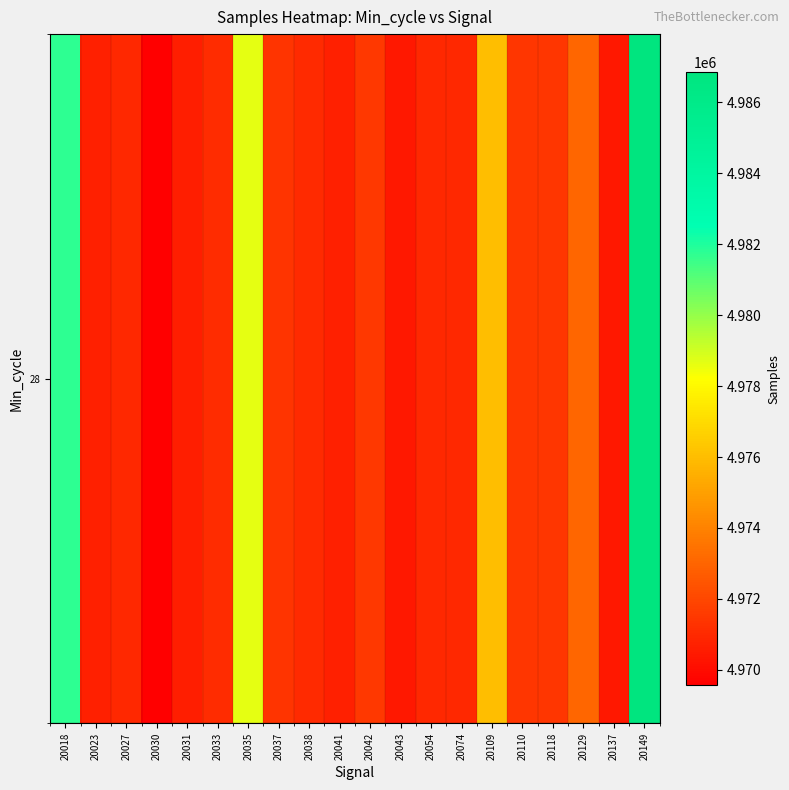

Reading right to left, what are all the values shown in this chart?

20149=4986858	20137=4970422	20129=4973026	20118=4971389	20110=4971408	20109=4976025	20074=4970937	20054=4970936	20043=4970395	20042=4971467	20041=4970691	20038=4971024	20037=4971350	20035=4978636	20033=4971098	20031=4970619	20030=4969558	20027=4970937	20023=4970661	20018=4981729